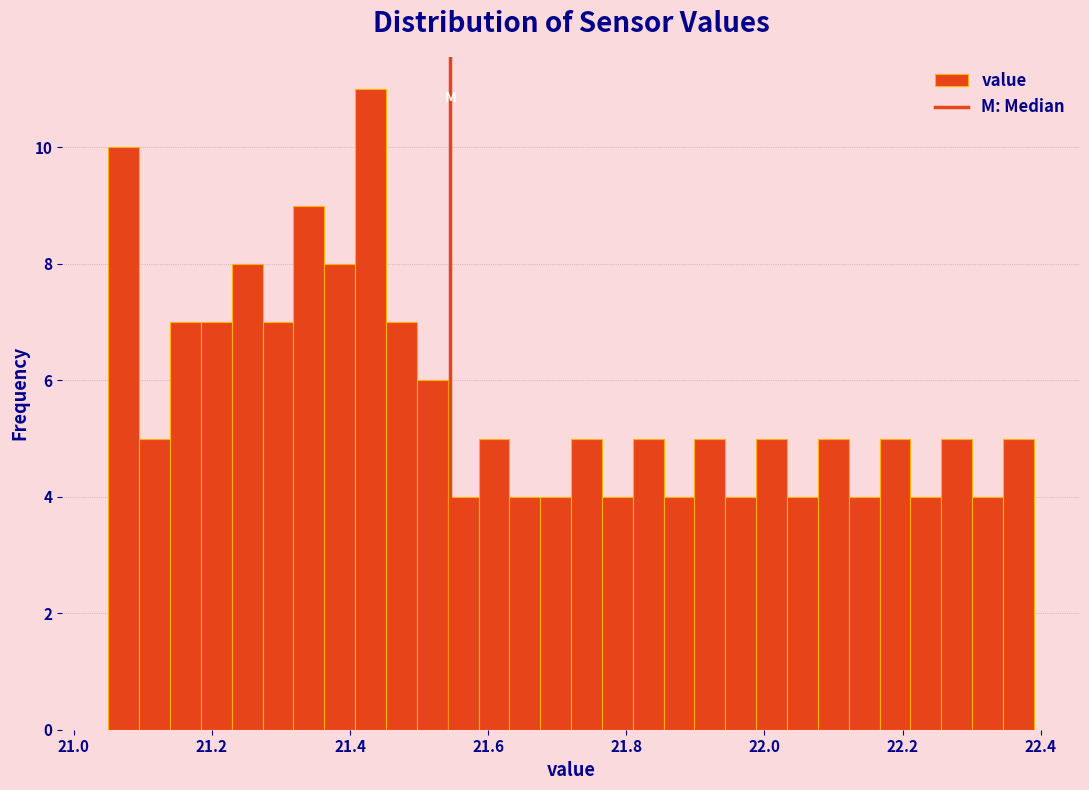

Read against the x-axis, roughly where is the centre of the tallest bar?

21.42